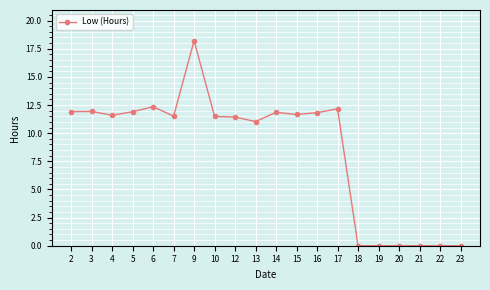

How many categories are shown in the chart?

20